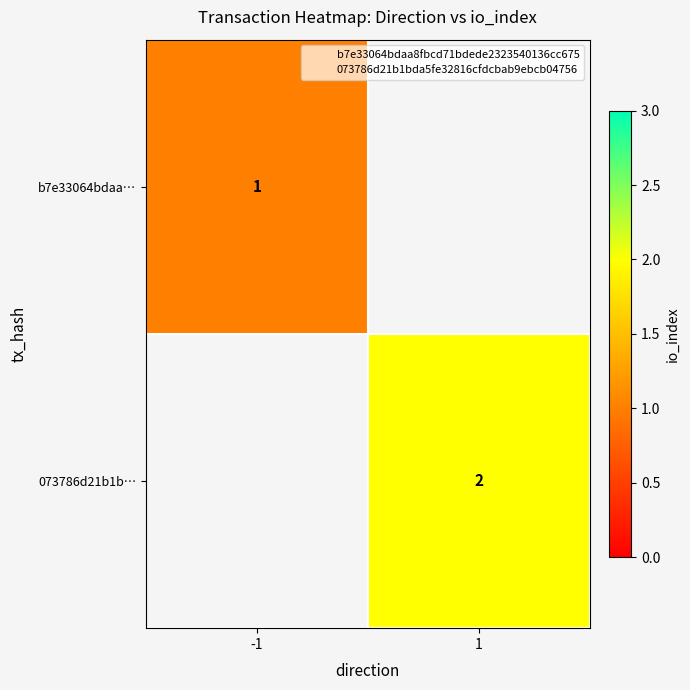

Rank the series by their average value, from lowest to highest.

b7e33064bdaa…, 073786d21b1b…